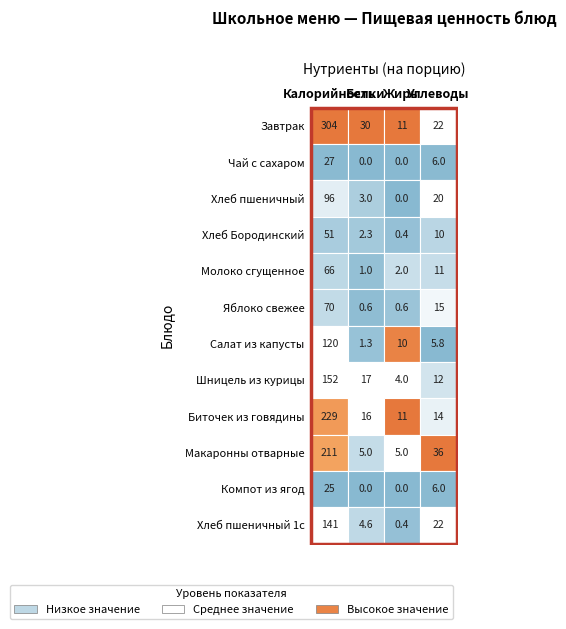

What is the total value across all series at Углеводы?

179.6